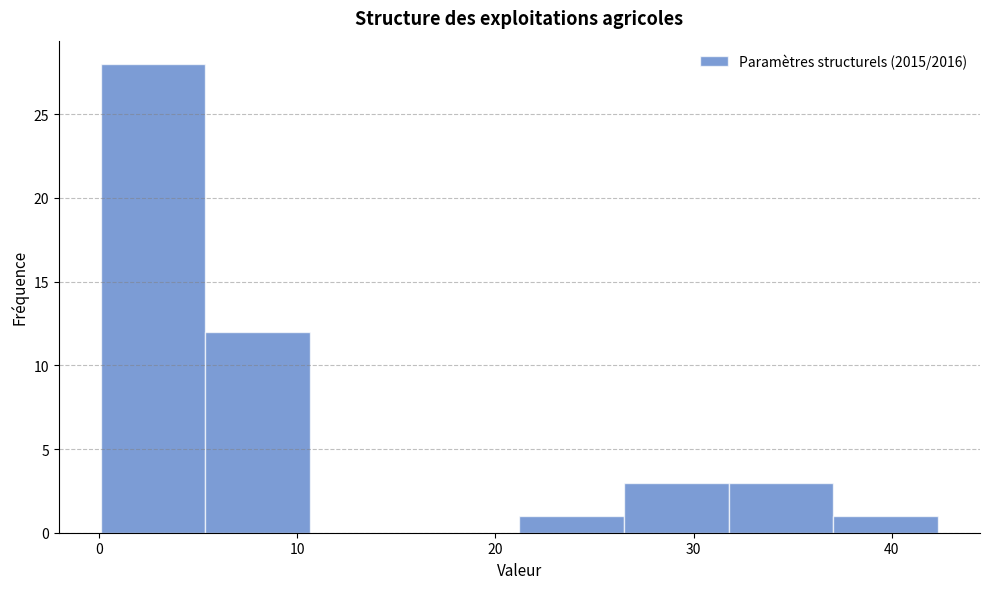

How tall is the bar that spans 26 to 32 on the x-axis? Neither the bar edges nor the heights are printed on the chart, so give them approximately, as read against the axes.

3